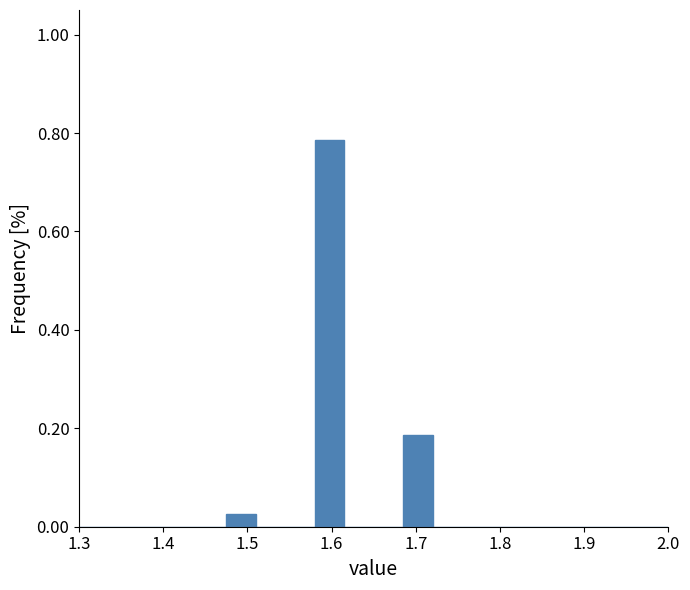

Around what value on the x-axis is the tallest bar? Give the approximate position of its centre, as read against the axis.

1.60